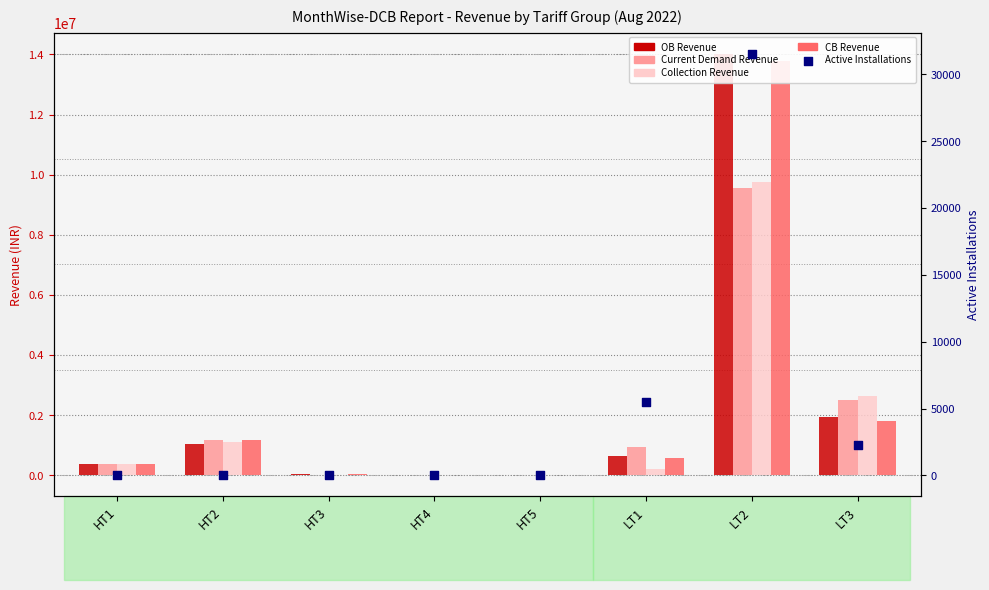

Which series has the largest total across all categories?

OB Revenue